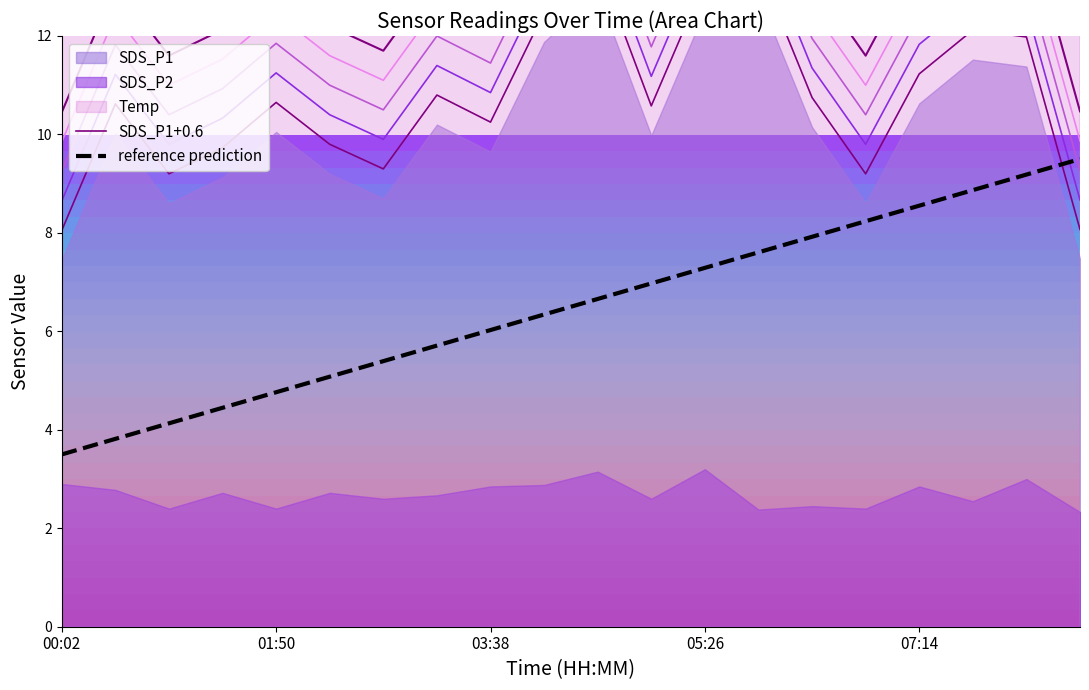

What is the difference between the maximum and minimum values in the reference prediction series?

6.0